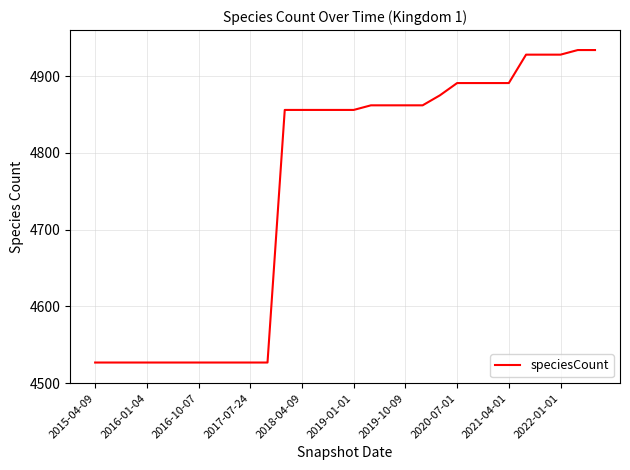

What is the difference between the maximum and minimum values?

407